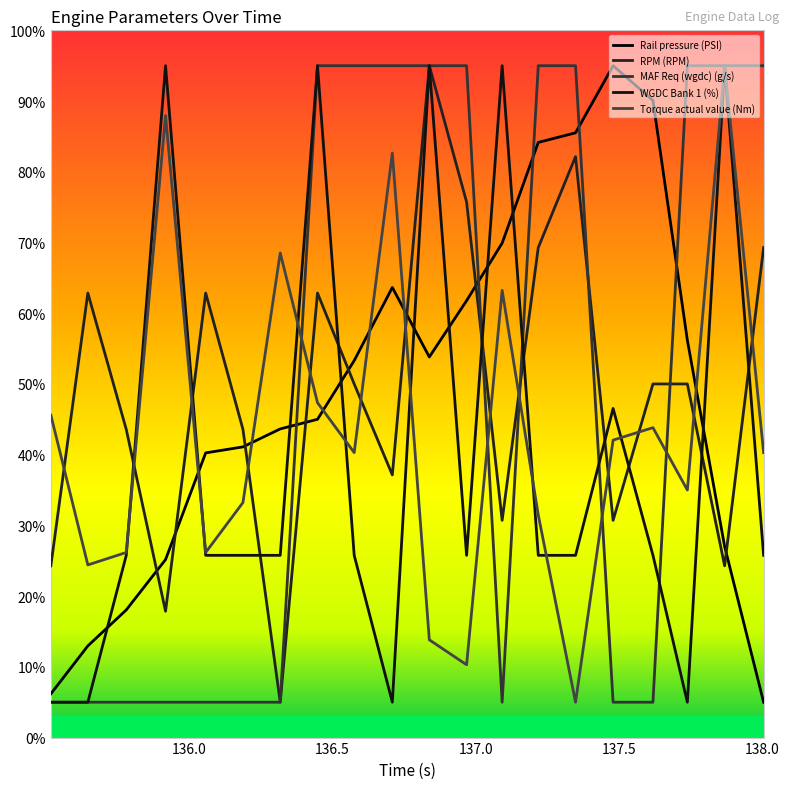

Which series has the widest spread of values?

Rail pressure (PSI)